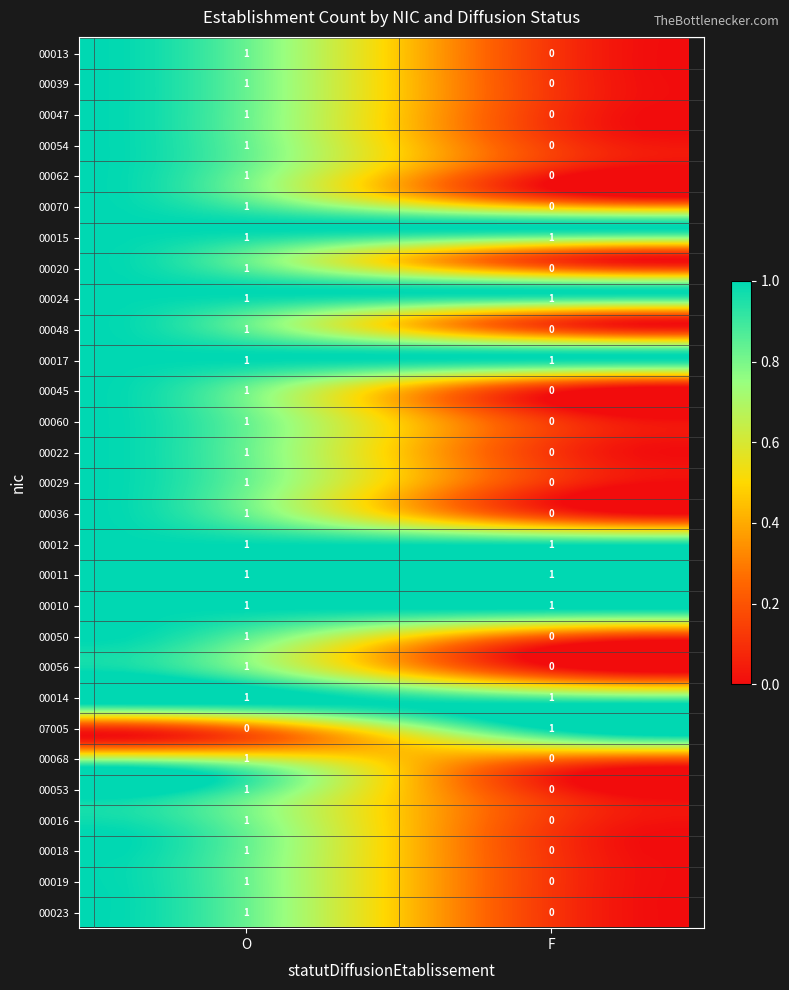

Reading left to right, transcribe all the data shown in this chart.

00013: O=1	F=0
00039: O=1	F=0
00047: O=1	F=0
00054: O=1	F=0
00062: O=1	F=0
00070: O=1	F=0
00015: O=1	F=1
00020: O=1	F=0
00024: O=1	F=1
00048: O=1	F=0
00017: O=1	F=1
00045: O=1	F=0
00060: O=1	F=0
00022: O=1	F=0
00029: O=1	F=0
00036: O=1	F=0
00012: O=1	F=1
00011: O=1	F=1
00010: O=1	F=1
00050: O=1	F=0
00056: O=1	F=0
00014: O=1	F=1
07005: O=0	F=1
00068: O=1	F=0
00053: O=1	F=0
00016: O=1	F=0
00018: O=1	F=0
00019: O=1	F=0
00023: O=1	F=0